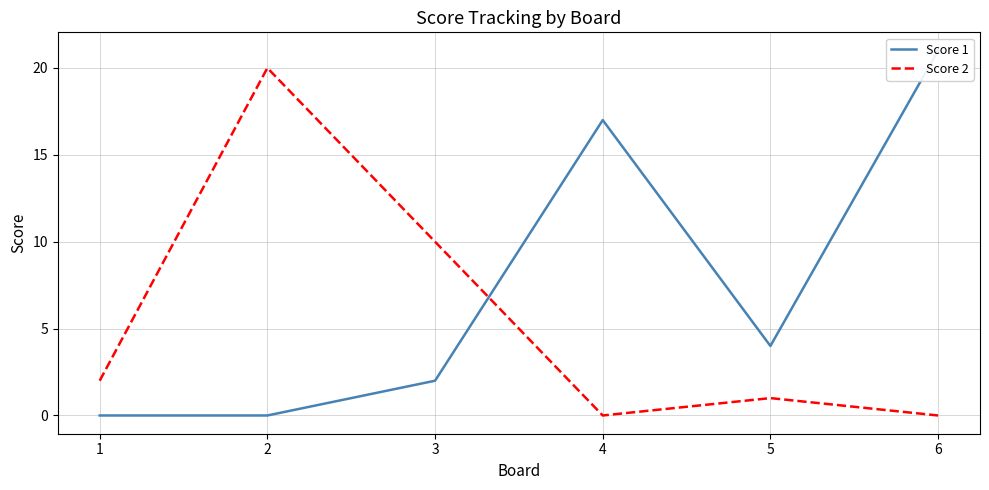

Which series has the widest spread of values?

Score 1